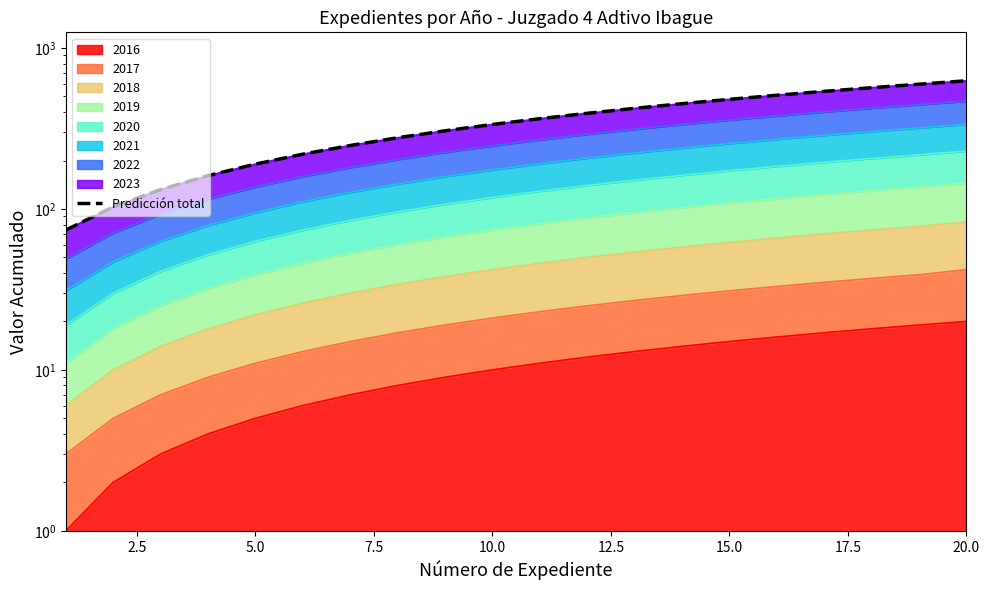

True or false: there are more than 2 points higher than both neighbors.

False